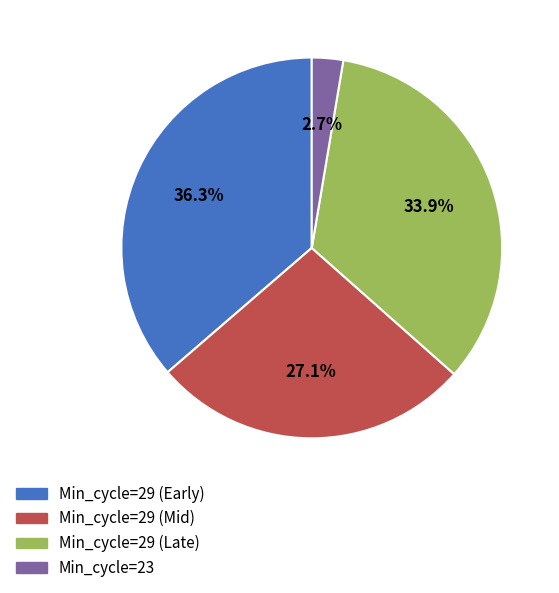

Is there a majority slice in this chart?

No